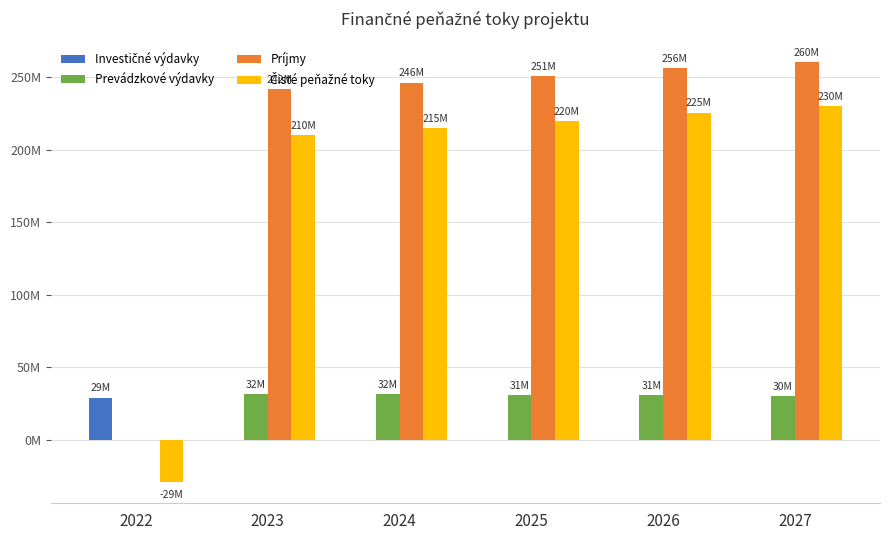

Is it true that Príjmy equals 327172639.1 at 2023?

False